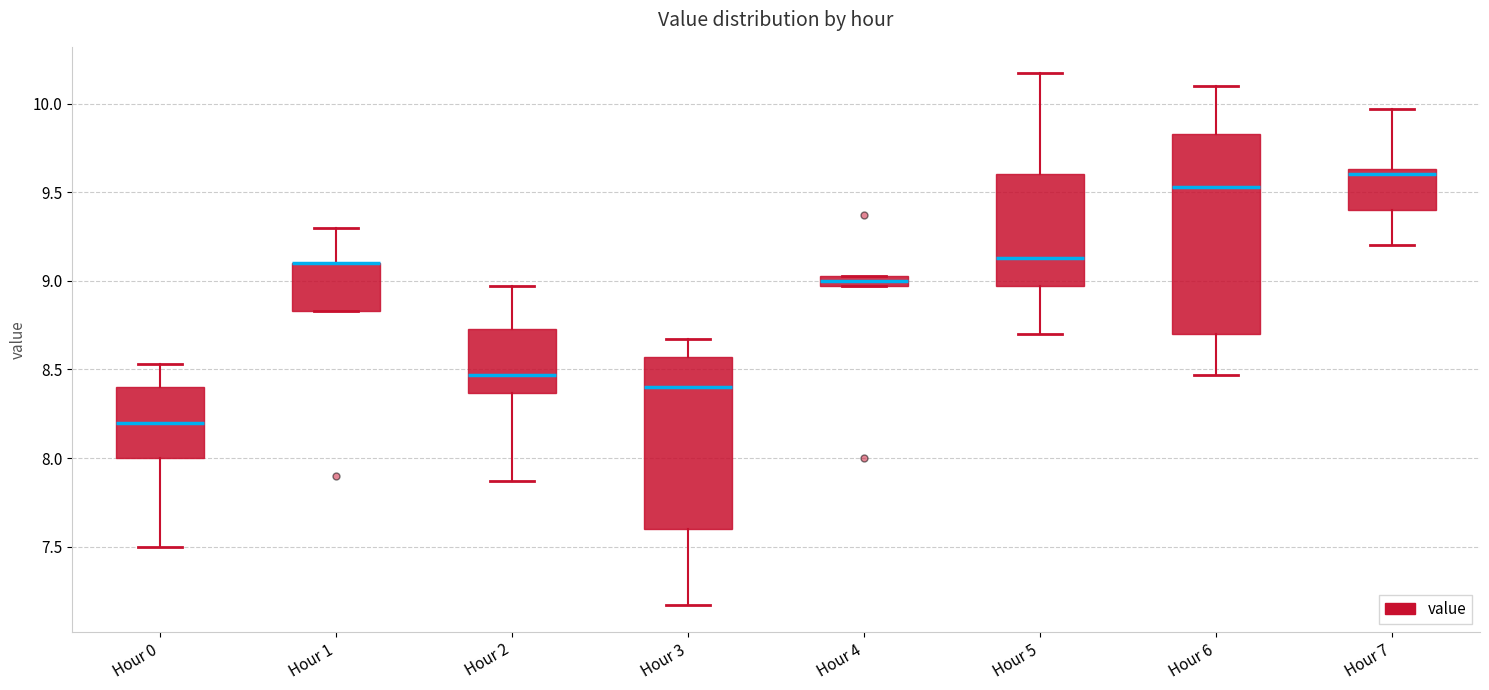

Where is the upper edge of the box for Hour 1 on the y-axis? The values are not printed on the chart, so give them approximately, as read against the axis.

9.10